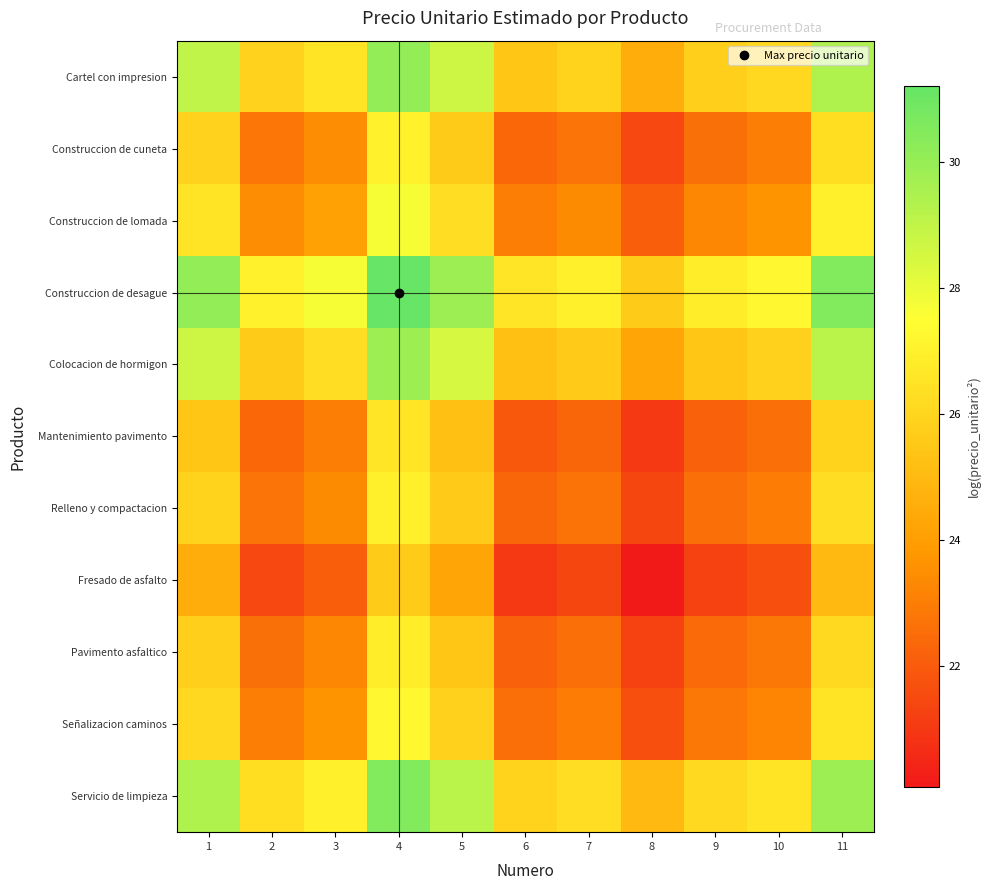

Reading right to left, extract all data points from this chart.

Cartel con impresion: 11=29.4	10=26.1	9=25.7	8=24.6	7=25.9	6=25.5	5=28.7	4=30.1	3=26.6	2=25.9	1=29.0
Construccion de cuneta: 11=26.3	10=23.0	9=22.6	8=21.5	7=22.8	6=22.4	5=25.6	4=27.0	3=23.5	2=22.8	1=25.9
Construccion de lomada: 11=27.0	10=23.7	9=23.3	8=22.1	7=23.4	6=23.0	5=26.3	4=27.7	3=24.1	2=23.5	1=26.6
Construccion de desague: 11=30.5	10=27.2	9=26.8	8=25.7	7=27.0	6=26.6	5=29.8	4=31.2	3=27.7	2=27.0	1=30.1
Colocacion de hormigon: 11=29.1	10=25.8	9=25.5	8=24.3	7=25.6	6=25.2	5=28.4	4=29.8	3=26.3	2=25.6	1=28.7
Mantenimiento pavimento: 11=25.9	10=22.6	9=22.2	8=21.0	7=22.3	6=21.9	5=25.2	4=26.6	3=23.0	2=22.4	1=25.5
Relleno y compactacion: 11=26.3	10=23.0	9=22.6	8=21.4	7=22.7	6=22.3	5=25.6	4=27.0	3=23.4	2=22.8	1=25.9
Fresado de asfalto: 11=25.0	10=21.7	9=21.3	8=20.1	7=21.4	6=21.0	5=24.3	4=25.7	3=22.1	2=21.5	1=24.6
Pavimento asfaltico: 11=26.2	10=22.8	9=22.5	8=21.3	7=22.6	6=22.2	5=25.5	4=26.8	3=23.3	2=22.6	1=25.7
Señalizacion caminos: 11=26.5	10=23.2	9=22.8	8=21.7	7=23.0	6=22.6	5=25.8	4=27.2	3=23.7	2=23.0	1=26.1
Servicio de limpieza: 11=29.8	10=26.5	9=26.2	8=25.0	7=26.3	6=25.9	5=29.1	4=30.5	3=27.0	2=26.3	1=29.4